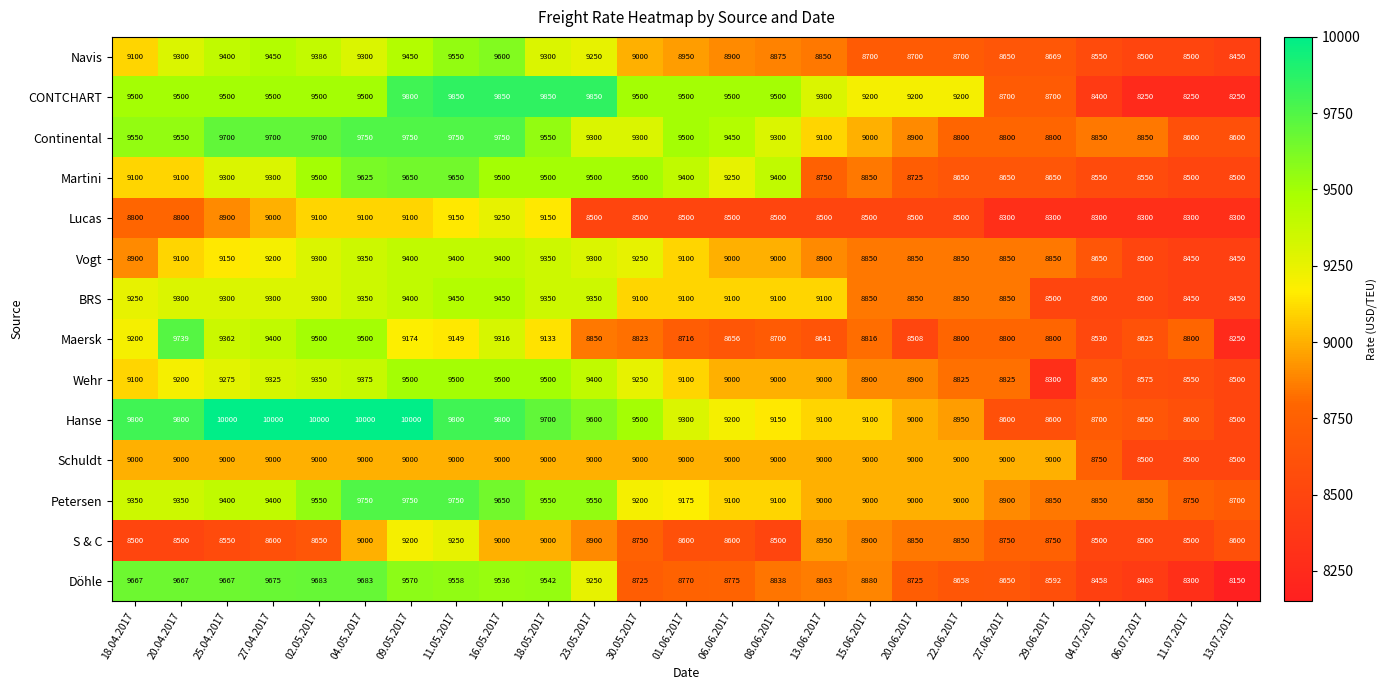

What is the difference between the maximum and minimum values in the Hanse series?

1500